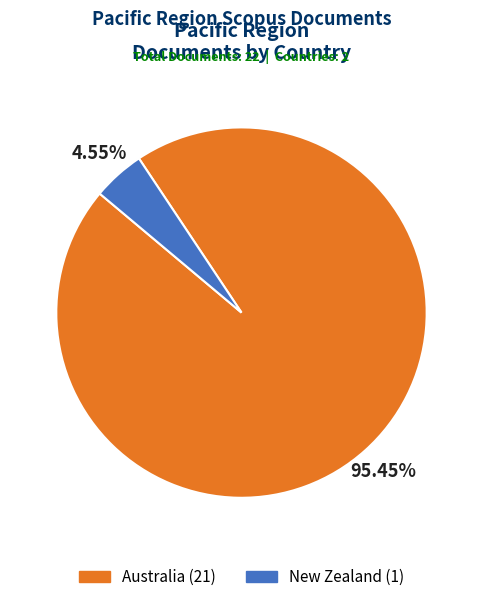

Is there a majority slice in this chart?

Yes